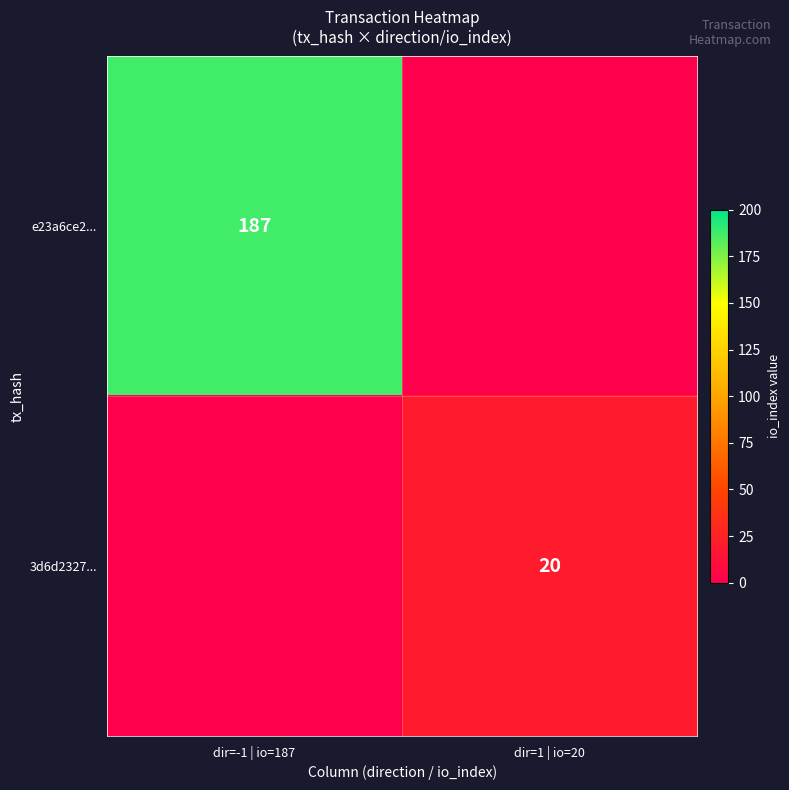

Is it true that e23a6ce2... equals 116 at dir=-1 | io=187?

False